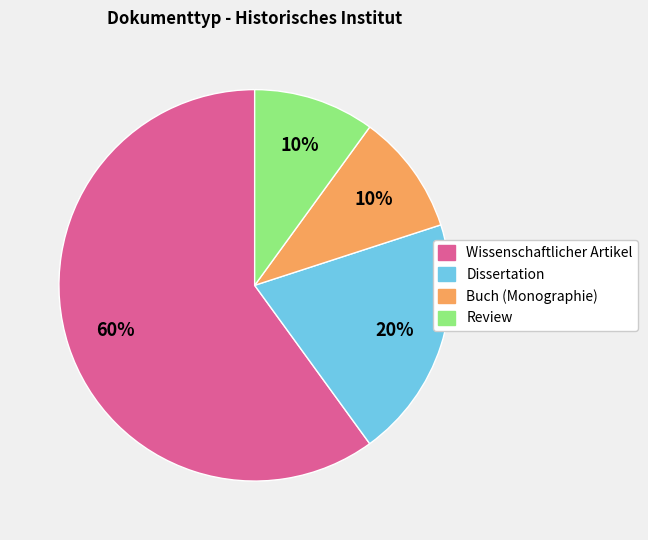

Do Review and Dissertation together represent more than half of the pie?

No